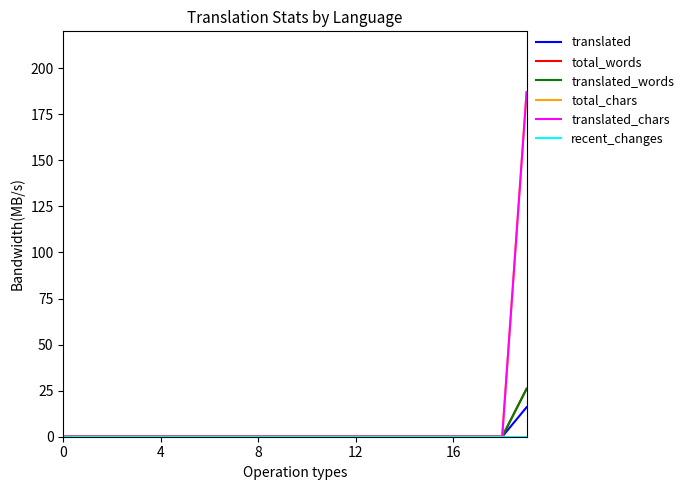

True or false: translated_chars and total_chars intersect in this chart.

False